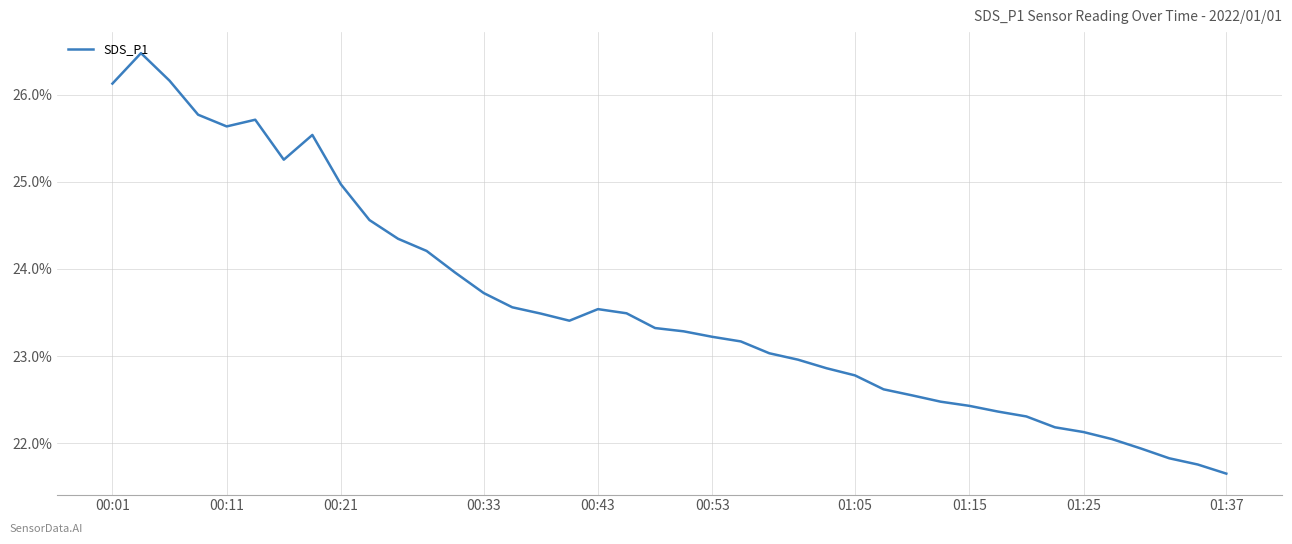

What is the maximum value shown in the chart?

26.5